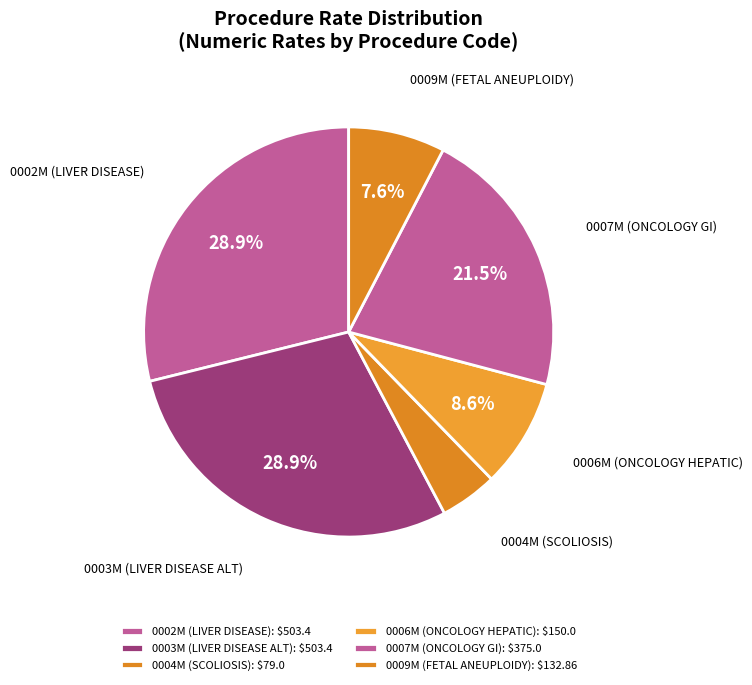

To the nearest percent, what is the average slice percentage?

17%